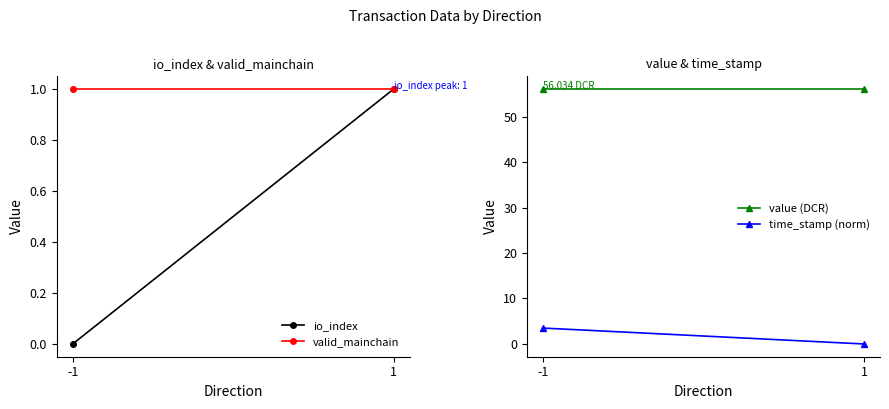

Which series changed the most between -1 and 1?

time_stamp (norm)